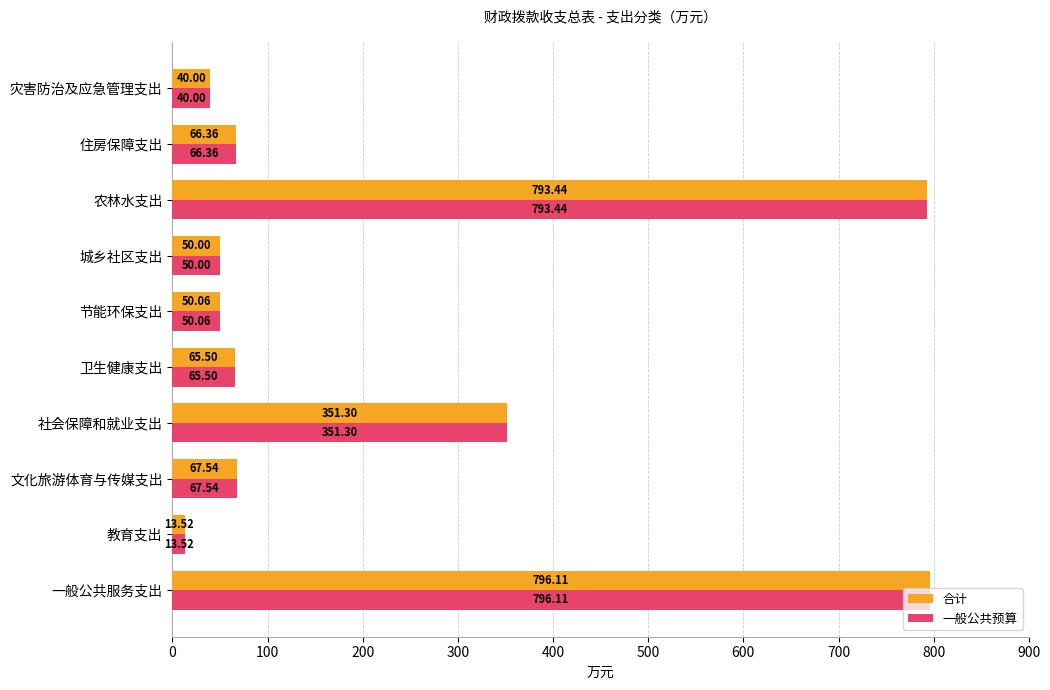

At which label is 一般公共预算 closest to 404?

社会保障和就业支出